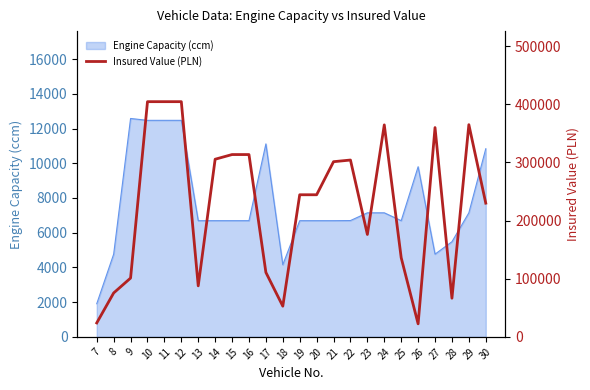

What is the value of the 11th point from the left?

110878